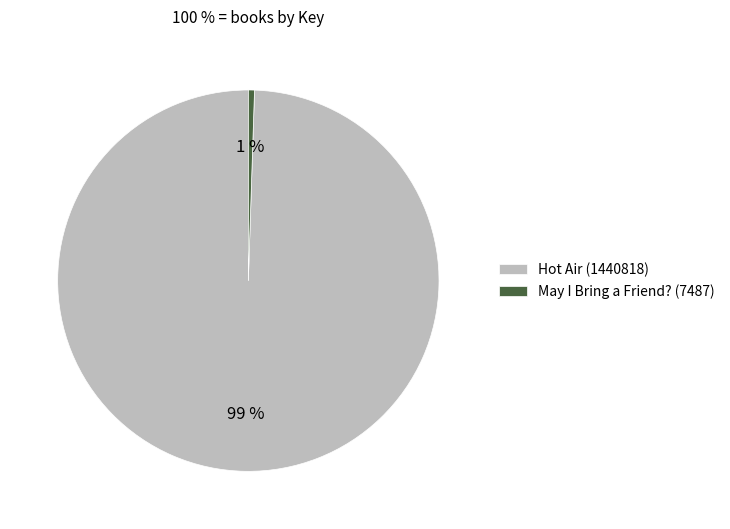

How many slices are in this pie chart?

2